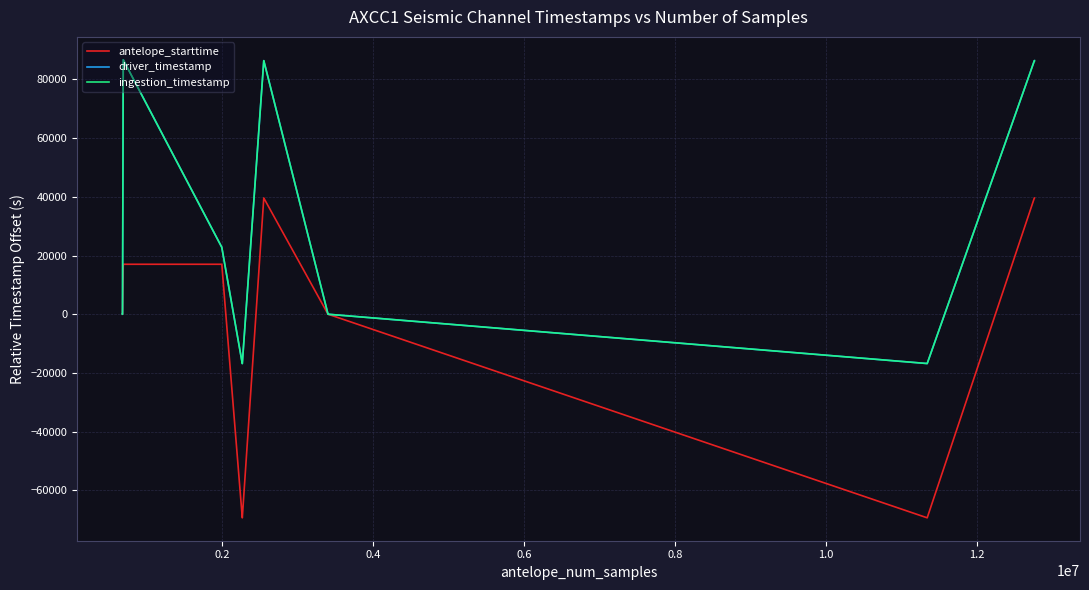

What is the highest value of the driver_timestamp series?

86699.6